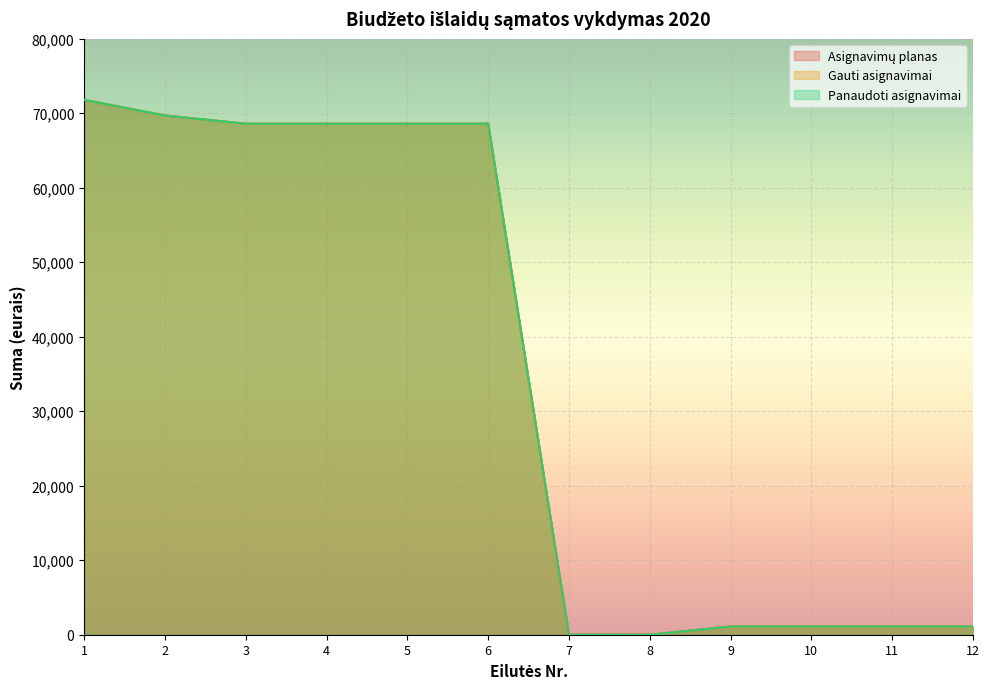

Count the number of data series in this chart.

3